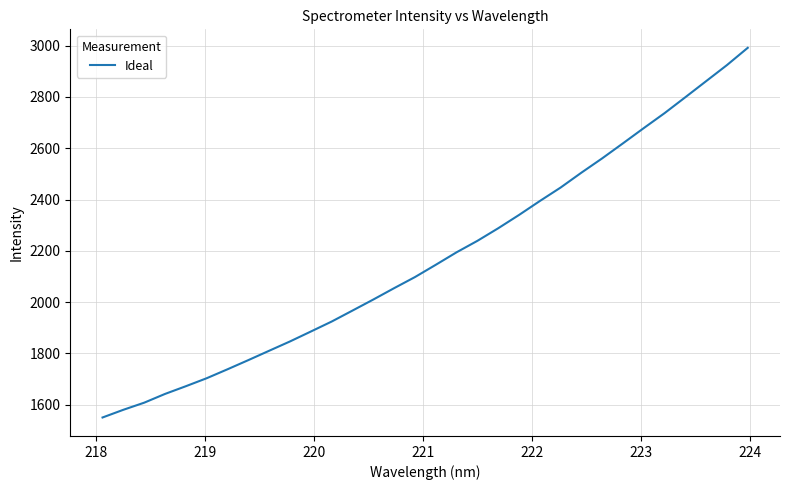

What is the smallest value displayed?

1550.5